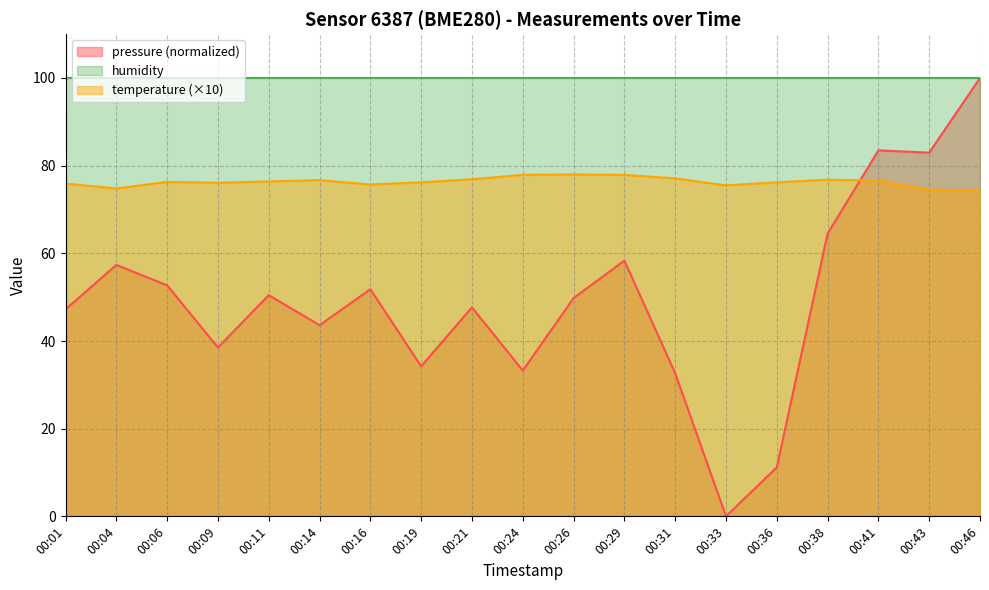

Which series ends up on top after the final intersection of temperature (×10) and pressure (normalized)?

pressure (normalized)